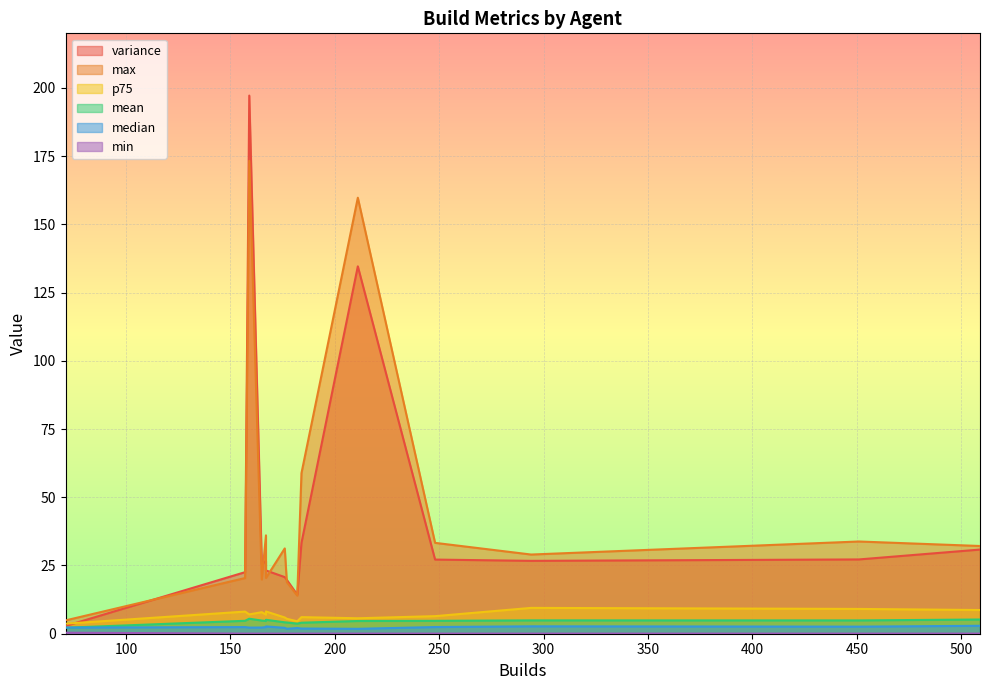

What is the highest value of the min series?

0.4